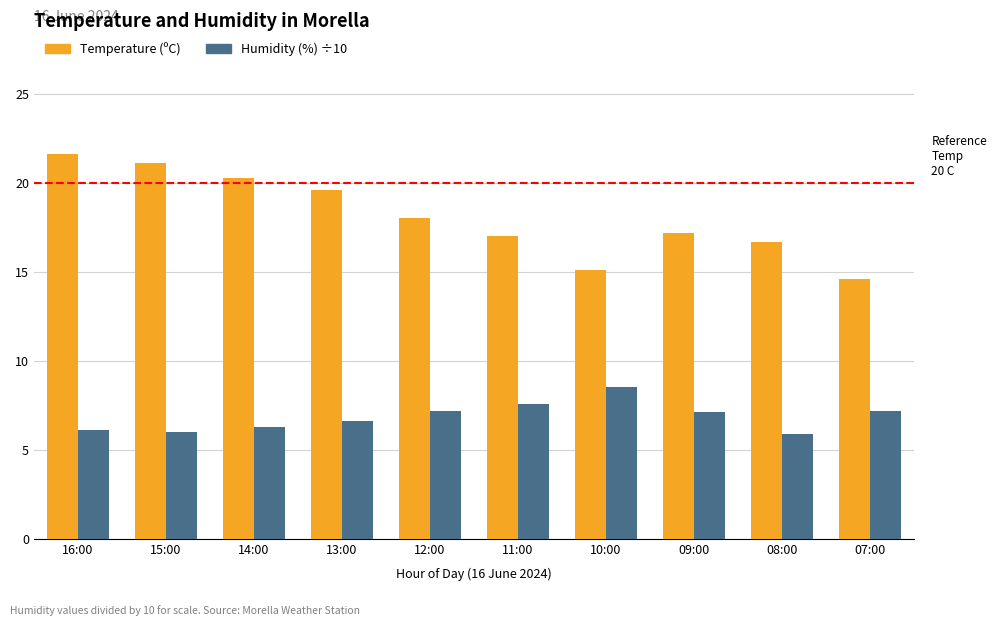

Rank the series at 15:00 from lowest to highest value.

Humidity (%) ÷10, Temperature (ºC)